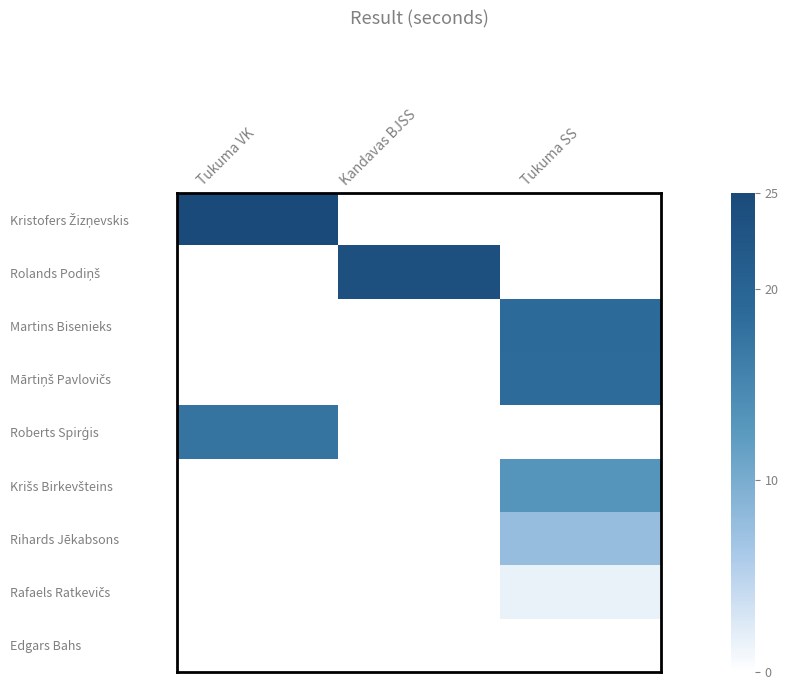

The Rolands Podiņš series shows 23.9 at Kandavas BJSS. True or false?

True